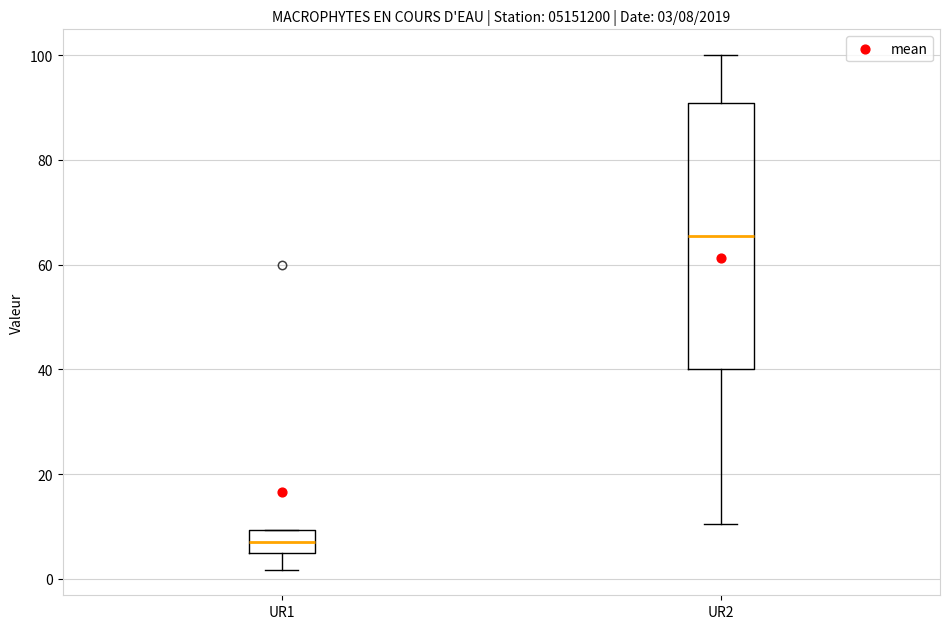

Which box is the tallest, from its lower edge to its upper edge?

UR2